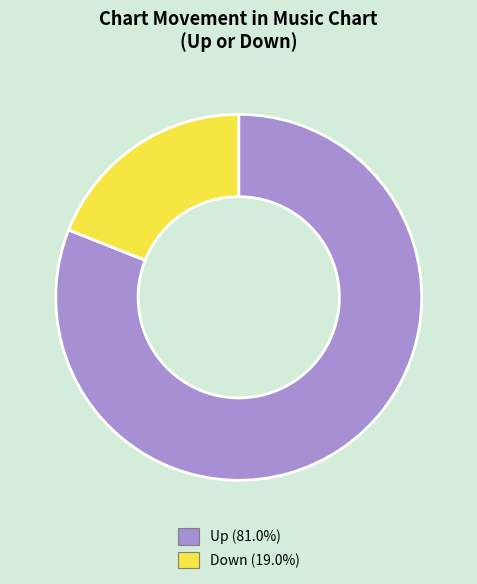

How many segments does this pie chart have?

2